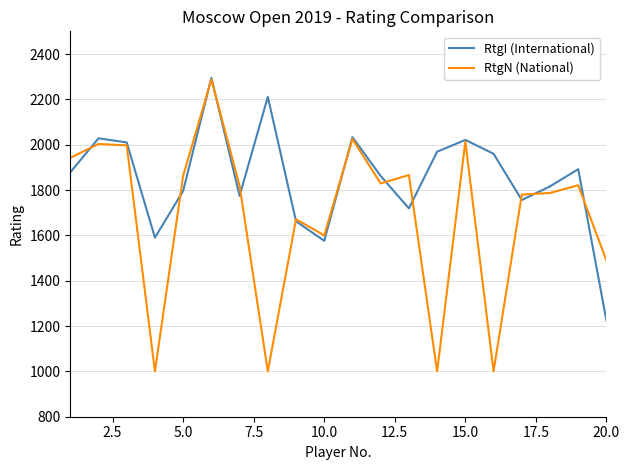

What is the maximum value for RtgN (National)?

2288